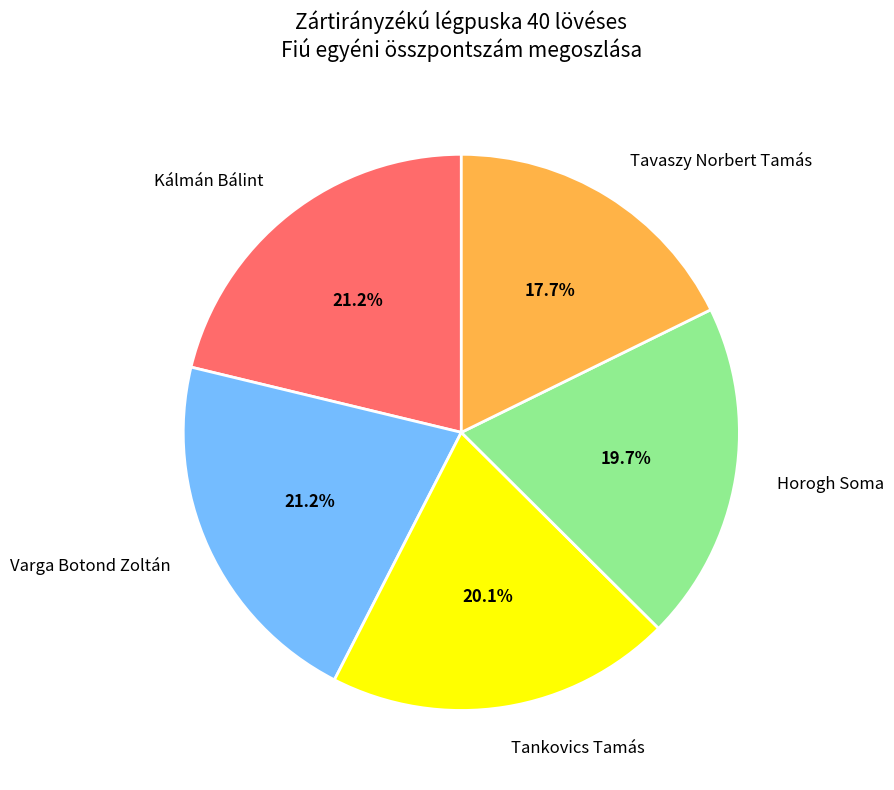

What percentage is the Horogh Soma slice, to the nearest percent?

20%